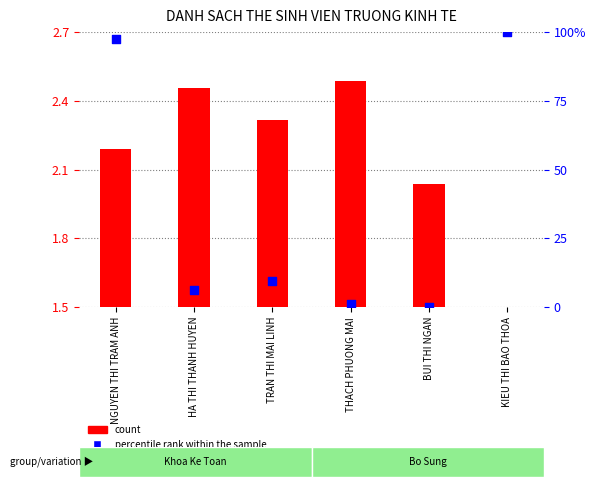

What is the total value across all series at BUI THI NGAN?

2.0